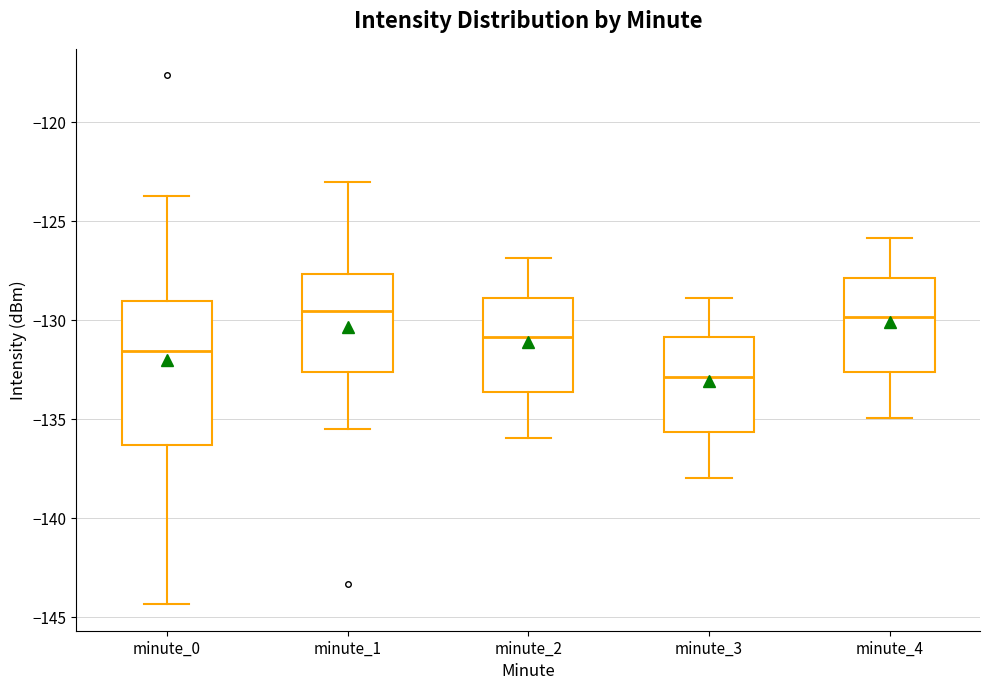

Reading left to right, read every box against the y-axis: the position of its median line, the range the box covers, and the ends of its whiskers. The values are not printed on the chart, so give them approximately, as read against the axis.

minute_0: median -131.5, box -136.5 to -129.0, whiskers -144.5 to -123.5
minute_1: median -129.5, box -132.5 to -127.5, whiskers -135.5 to -123.0
minute_2: median -131.0, box -133.5 to -129.0, whiskers -136.0 to -127.0
minute_3: median -133.0, box -135.5 to -131.0, whiskers -138.0 to -129.0
minute_4: median -130.0, box -132.5 to -128.0, whiskers -135.0 to -126.0